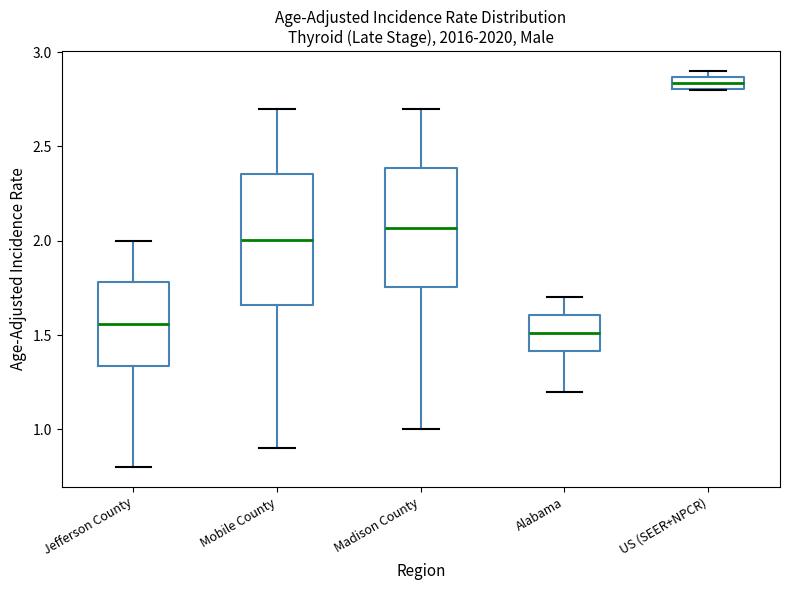

Which box is the tallest, from its lower edge to its upper edge?

Mobile County